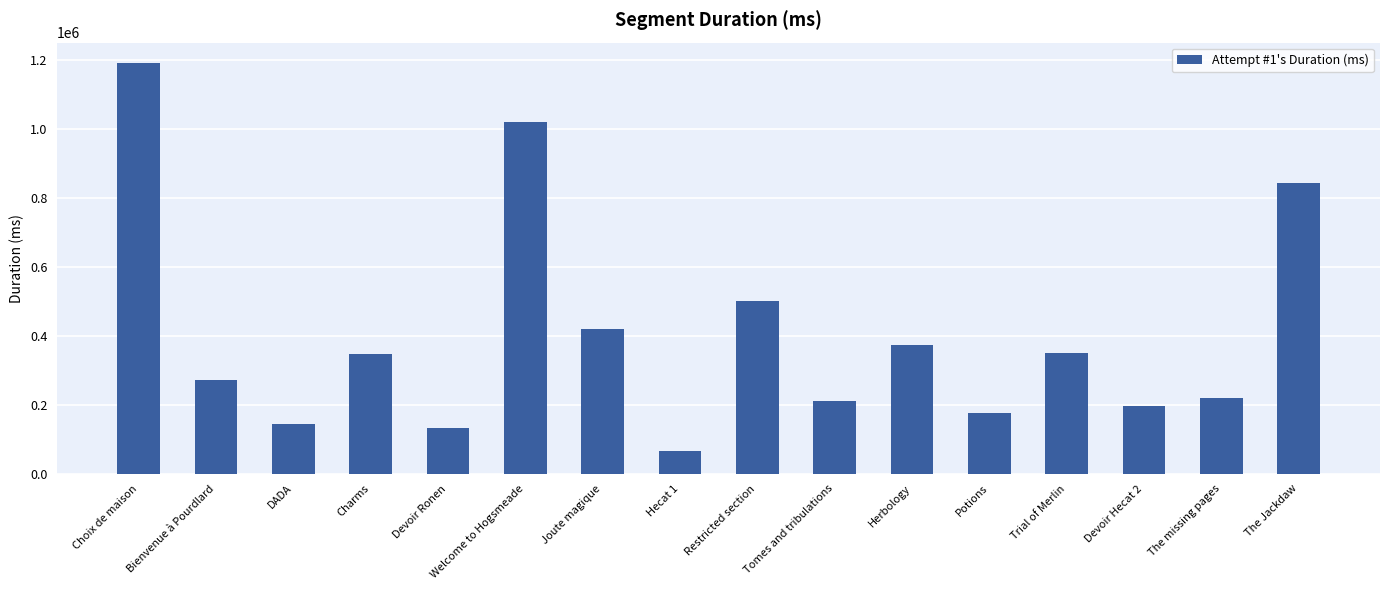

What is the difference between the values at Herbology and Devoir Ronen?

242633